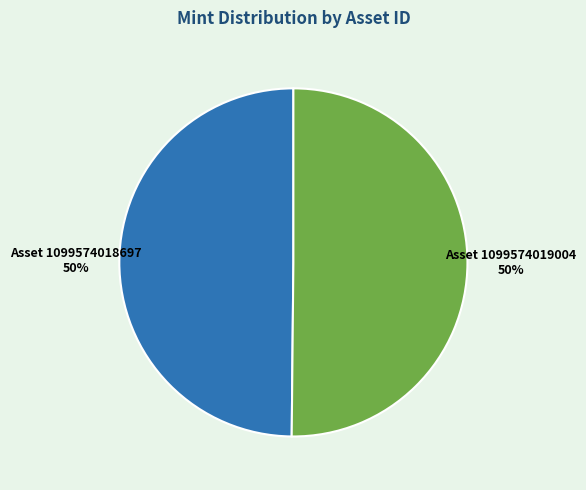

Count the number of slices in the pie.

2